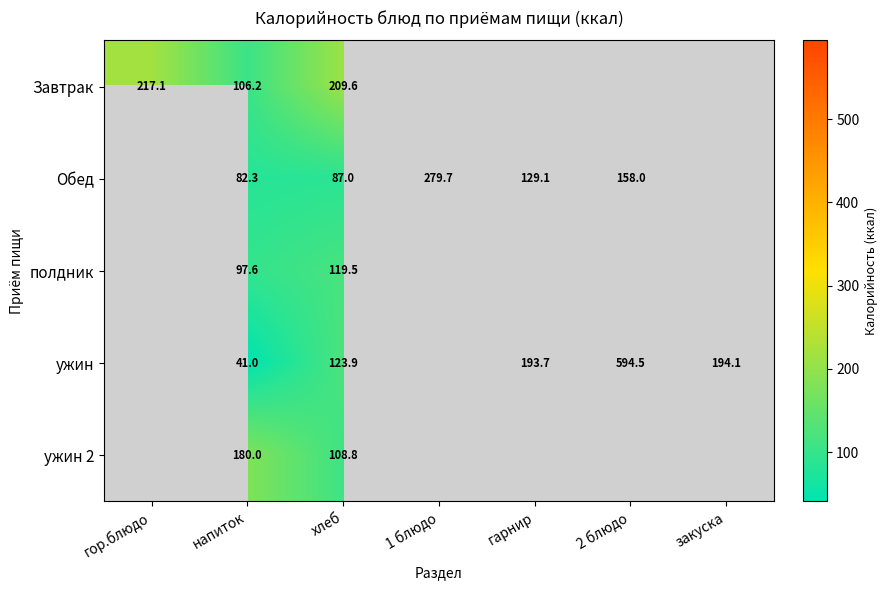

Between закуска and 2 блюдо, which is larger?

2 блюдо